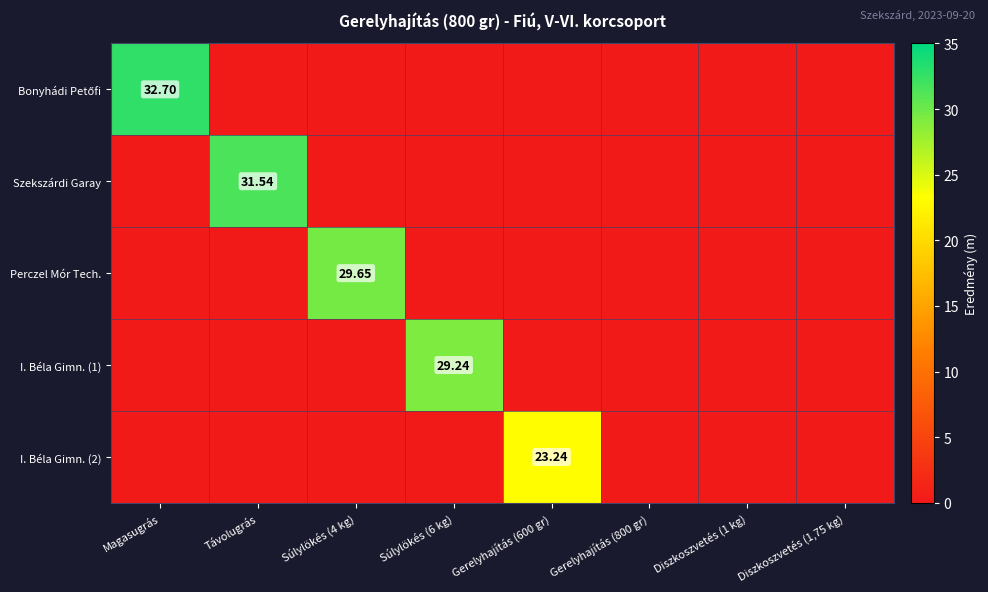

Which category has the highest value in the Bonyhádi Petőfi series?

Magasugrás